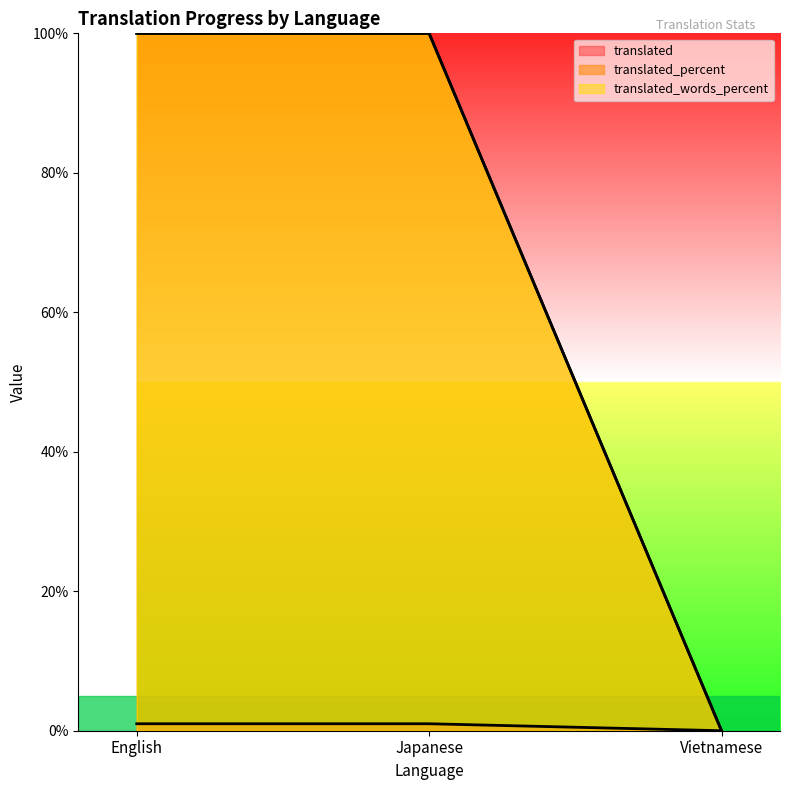

Which category has the highest value across all series?

English